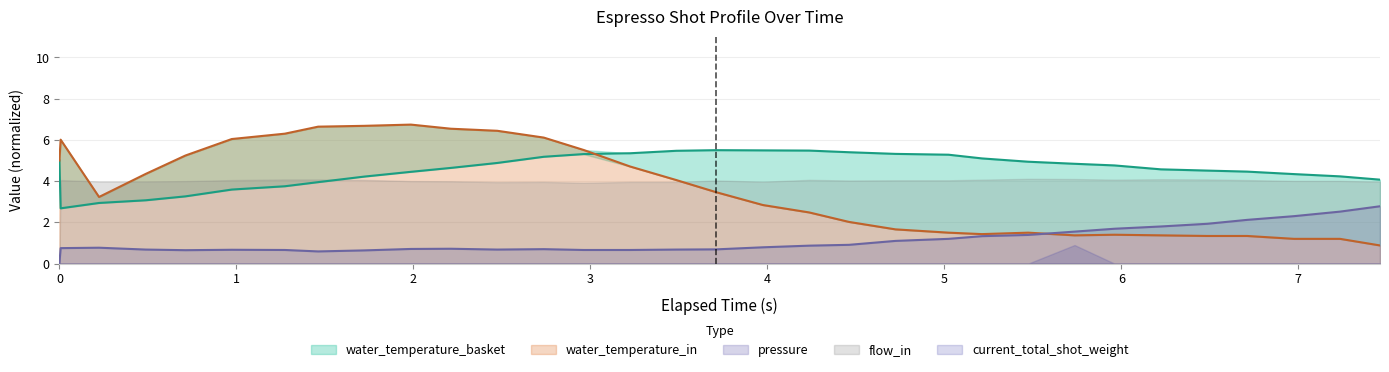

What is the maximum value for pressure?

2.8